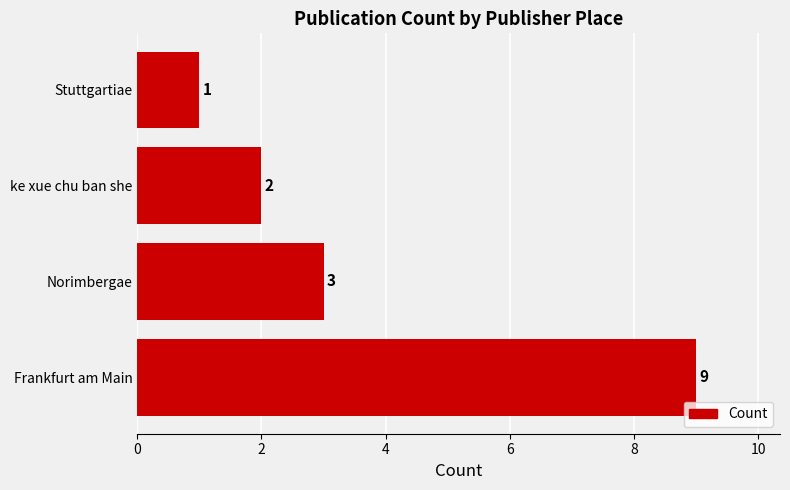

The value at ke xue chu ban she is 2. True or false?

True